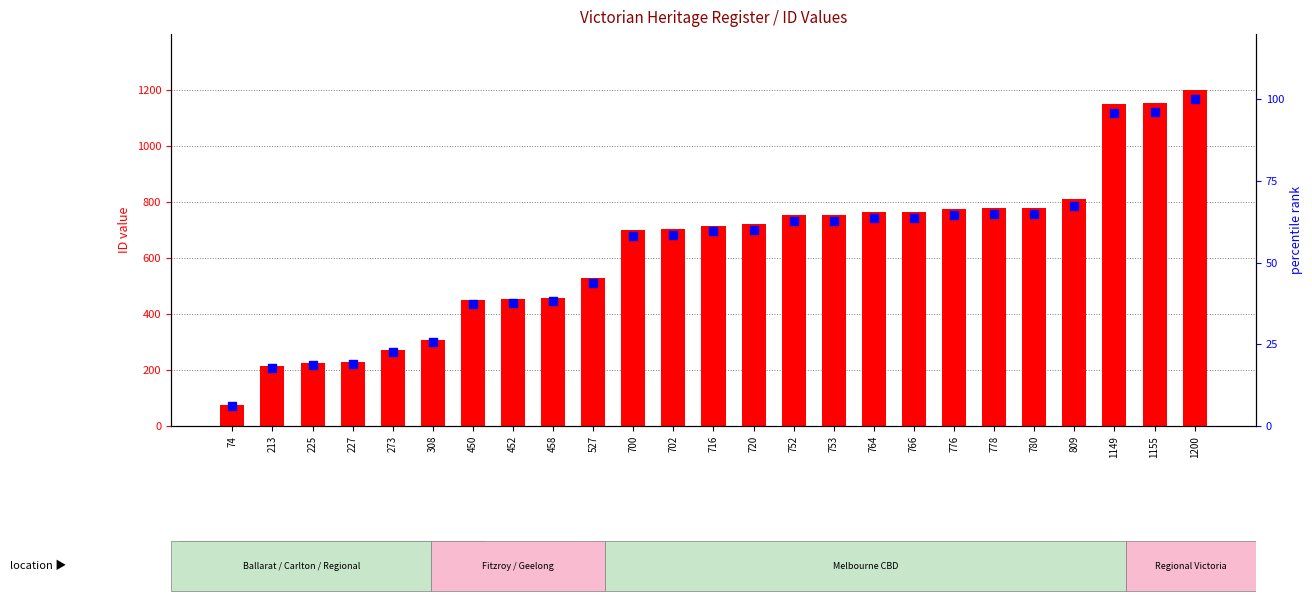

Which series reaches the maximum Y coordinate?

ID value